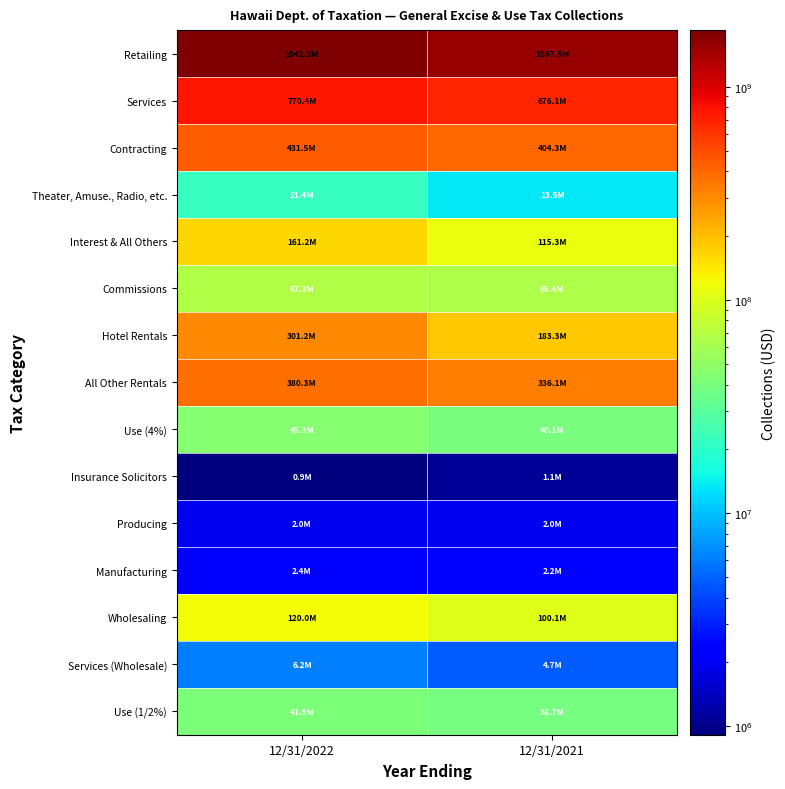

How many distinct data groups are displayed?

15